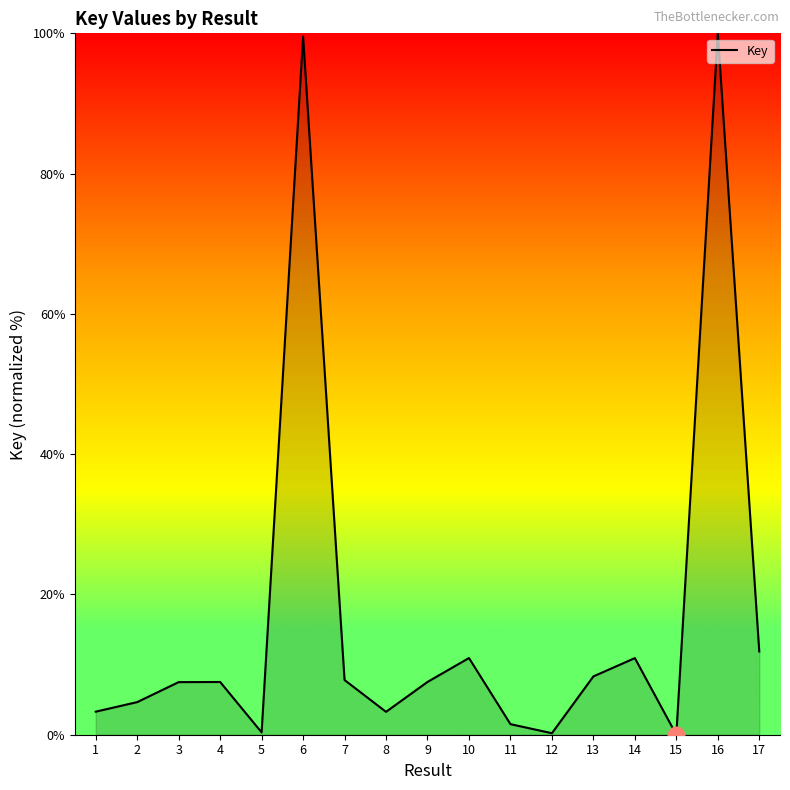

What is the change in value from 2 to 8?

-1.4